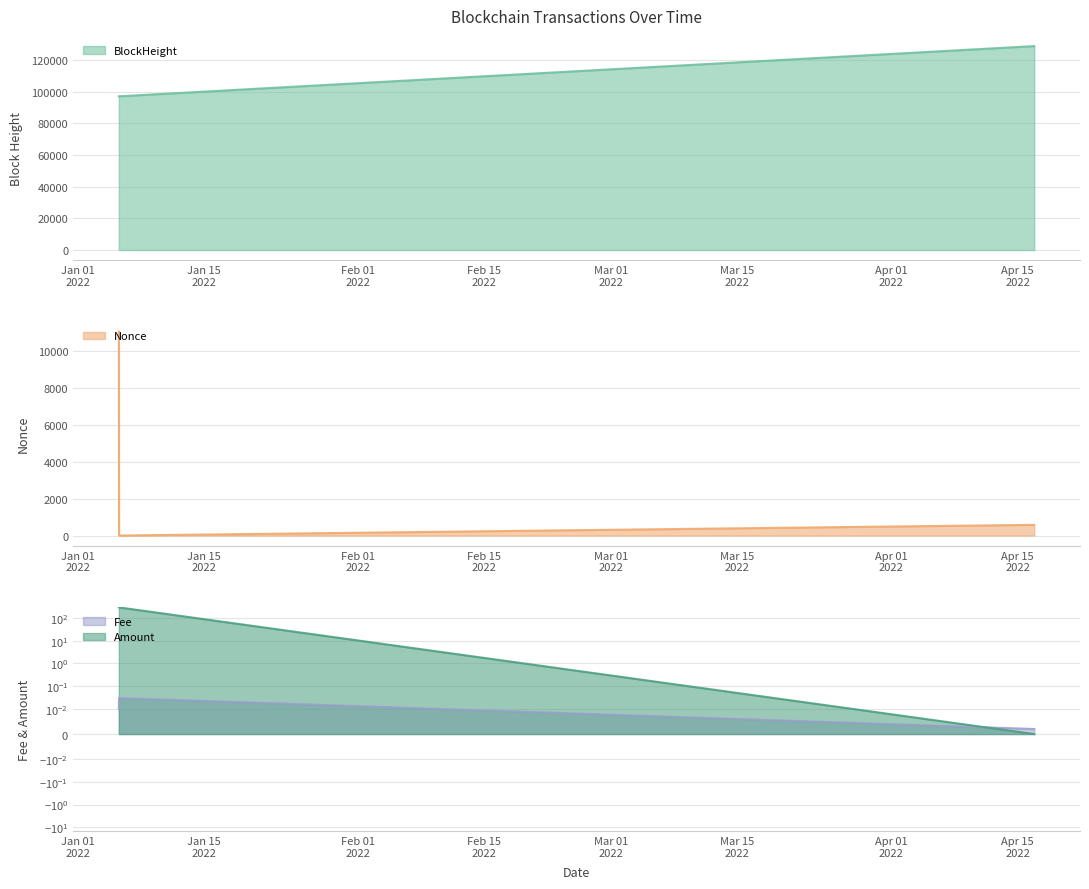

At which label does Amount first exceed 297?

2022-01-05 13:45:00